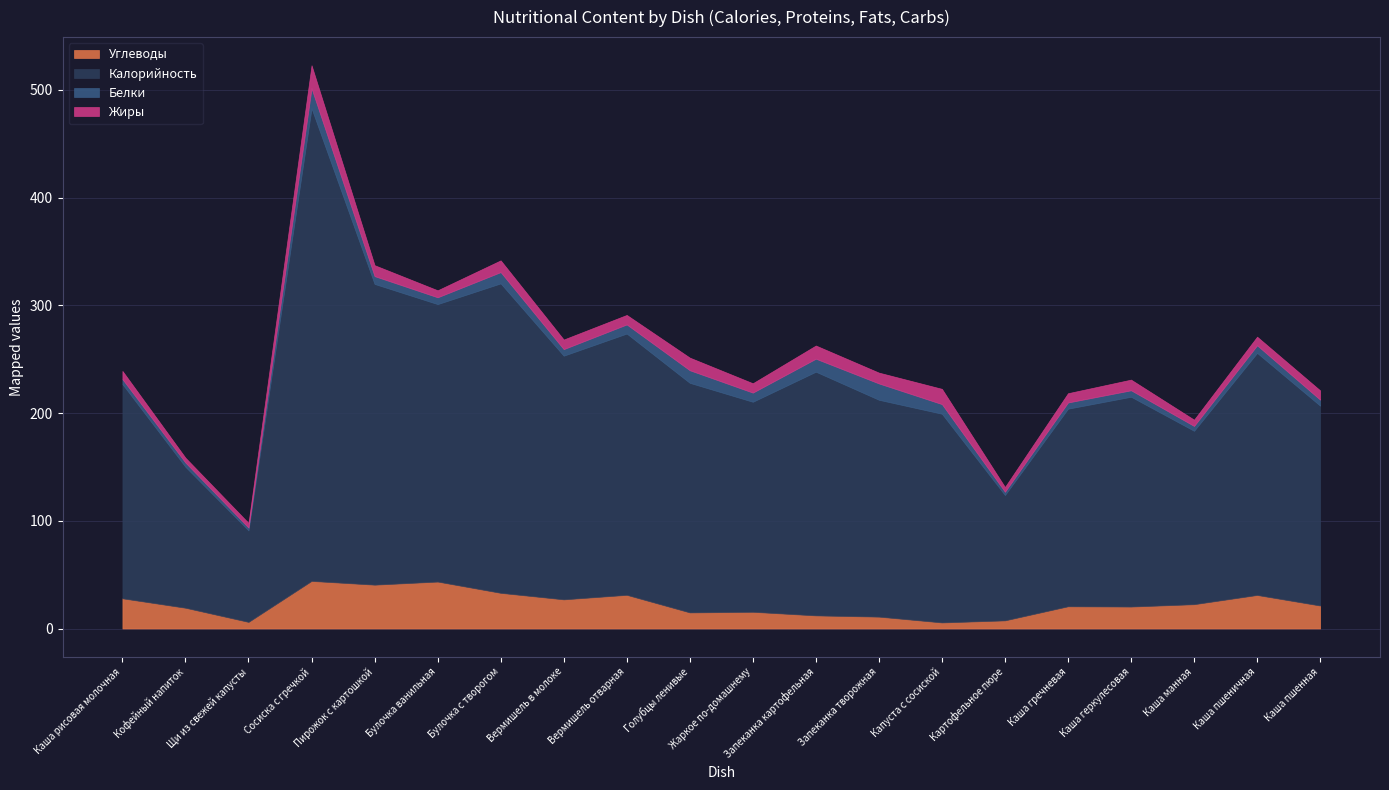

Reading right to left, list all the values displayed in this chart.

Углеводы: Каша пшенная=21.3	Каша пшеничная=31.1	Каша манная=22.6	Каша геркулесовая=20.4	Каша гречневая=20.6	Картофельное пюре=7.5	Капуста с сосиской=5.6	Запеканка творожная=11.0	Запеканка картофельная=12.2	Жаркое по-домашнему=15.5	Голубцы ленивые=14.9	Вермишель отварная=31.3	Вермишель в молоке=27.1	Булочка с творогом=33.1	Булочка ванильная=43.6	Пирожок с картошкой=40.7	Сосиска с гречкой=44.2	Щи из свежей капусты=6.1	Кофейный напиток=19.3	Каша рисовая молочная=28.0
Калорийность: Каша пшенная=185.6	Каша пшеничная=224.7	Каша манная=161.0	Каша геркулесовая=194.8	Каша гречневая=183.5	Картофельное пюре=116.4	Капуста с сосиской=193.8	Запеканка творожная=201.3	Запеканка картофельная=226.2	Жаркое по-домашнему=195.0	Голубцы ленивые=213.1	Вермишель отварная=242.6	Вермишель в молоке=226.2	Булочка с творогом=287.3	Булочка ванильная=257.6	Пирожок с картошкой=279.2	Сосиска с гречкой=438.9	Щи из свежей капусты=85.0	Кофейный напиток=130.8	Каша рисовая молочная=198.9
Белки: Каша пшенная=5.6	Каша пшеничная=7.0	Каша манная=4.5	Каша геркулесовая=6.0	Каша гречневая=5.8	Картофельное пюре=3.1	Капуста с сосиской=8.9	Запеканка творожная=15.2	Запеканка картофельная=12.1	Жаркое по-домашнему=8.5	Голубцы ленивые=11.7	Вермишель отварная=8.4	Вермишель в молоке=6.1	Булочка с творогом=10.5	Булочка ванильная=6.3	Пирожок с картошкой=7.2	Сосиска с гречкой=18.5	Щи из свежей капусты=2.6	Кофейный напиток=4.0	Каша рисовая молочная=4.6
Жиры: Каша пшенная=8.6	Каша пшеничная=8.0	Каша манная=5.8	Каша геркулесовая=9.9	Каша гречневая=8.6	Картофельное пюре=4.4	Капуста с сосиской=14.2	Запеканка творожная=10.0	Запеканка картофельная=12.2	Жаркое по-домашнему=8.7	Голубцы ленивые=11.7	Вермишель отварная=8.8	Вермишель в молоке=8.9	Булочка с творогом=10.9	Булочка ванильная=6.5	Пирожок с картошкой=10.2	Сосиска с гречкой=21.3	Щи из свежей капусты=4.3	Кофейный напиток=4.5	Каша рисовая молочная=7.6